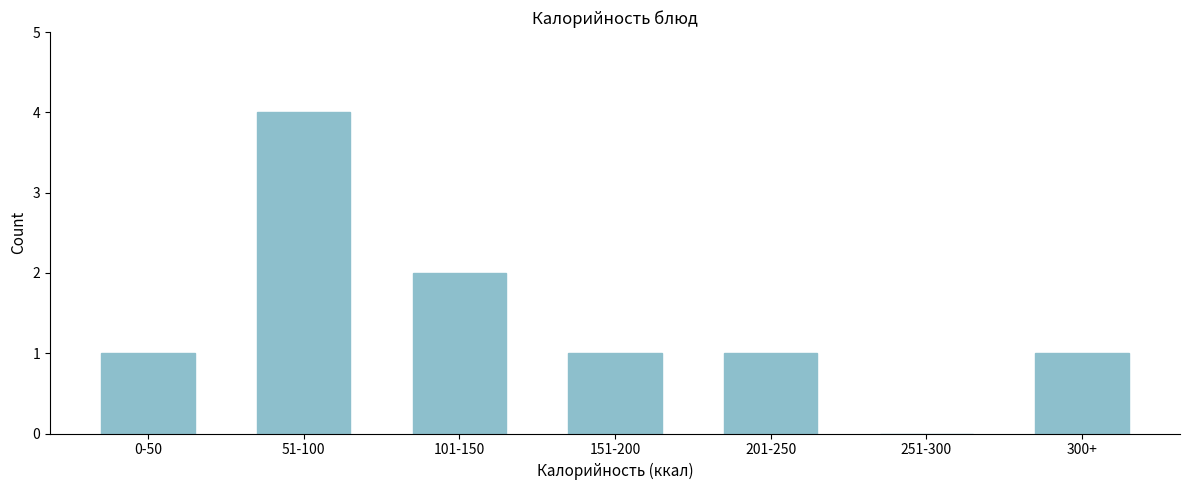

Reading right to left, transcribe all the data shown in this chart.

300+=1	251-300=0	201-250=1	151-200=1	101-150=2	51-100=4	0-50=1